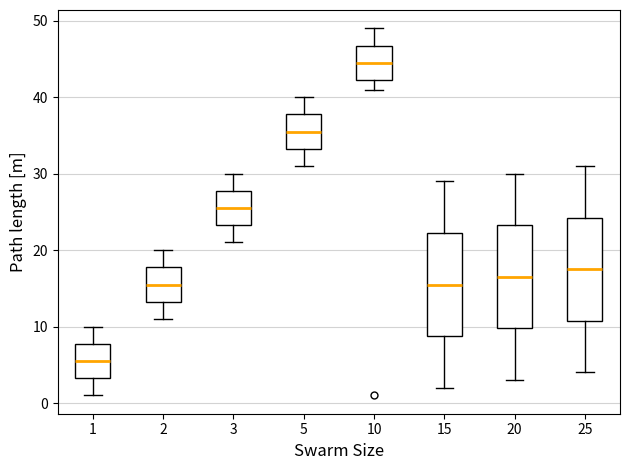

Reading left to right, read every box against the y-axis: the position of its median line, the range the box covers, and the ends of its whiskers. The values are not printed on the chart, so give them approximately, as read against the axis.

1: median 6, box 3 to 8, whiskers 1 to 10
2: median 16, box 13 to 18, whiskers 11 to 20
3: median 26, box 23 to 28, whiskers 21 to 30
5: median 36, box 33 to 38, whiskers 31 to 40
10: median 45, box 42 to 47, whiskers 41 to 49
15: median 16, box 9 to 22, whiskers 2 to 29
20: median 17, box 10 to 23, whiskers 3 to 30
25: median 18, box 11 to 24, whiskers 4 to 31